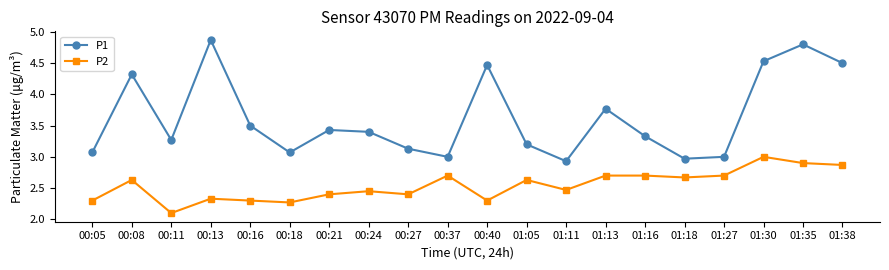

Rank the series at 01:30 from highest to lowest value.

P1, P2